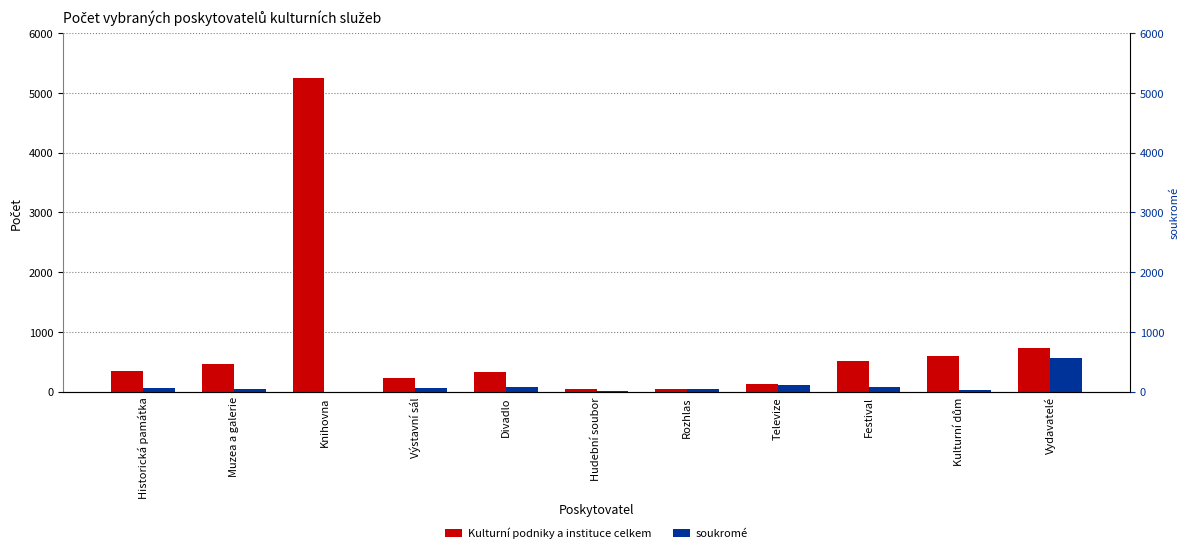

What are all the series names shown in the legend?

Kulturní podniky a instituce celkem, soukromé